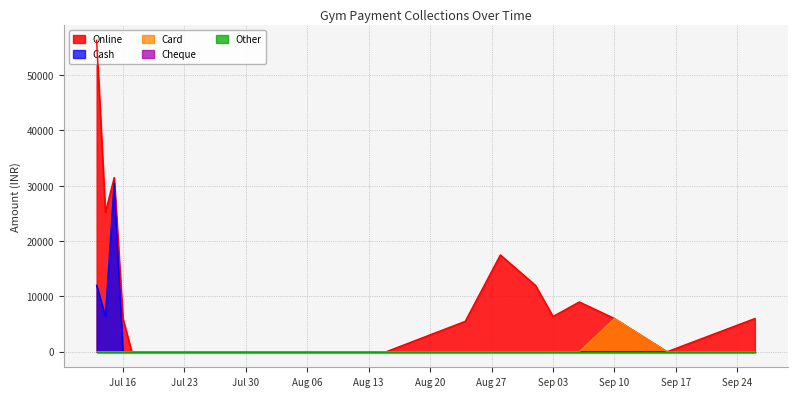

Which series has the widest spread of values?

Online